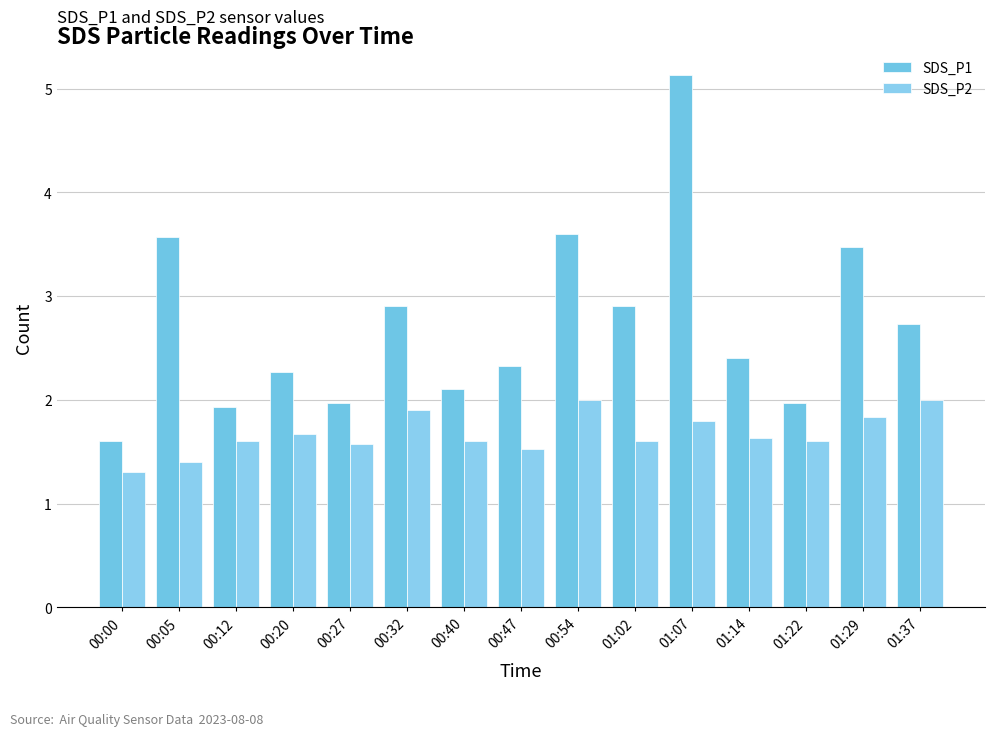

Rank the series by their average value, from lowest to highest.

SDS_P2, SDS_P1